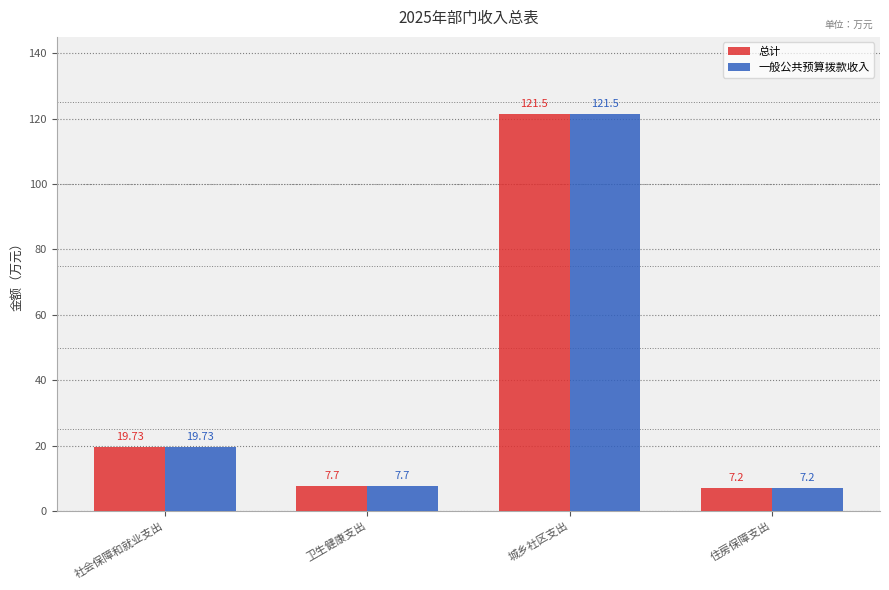

The 总计 series shows 7.2 at 住房保障支出. True or false?

True